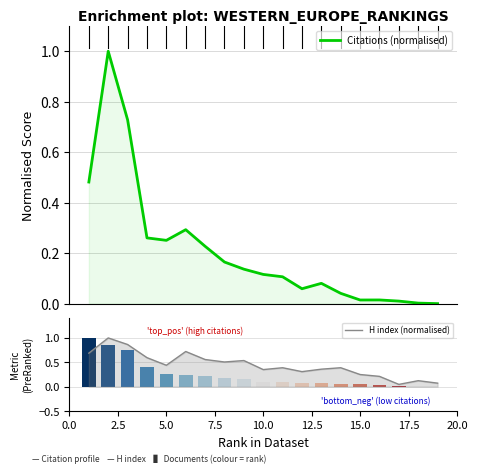

At 7.5, list the series in order from largest to smallest.

H index (normalised), Citations (normalised)